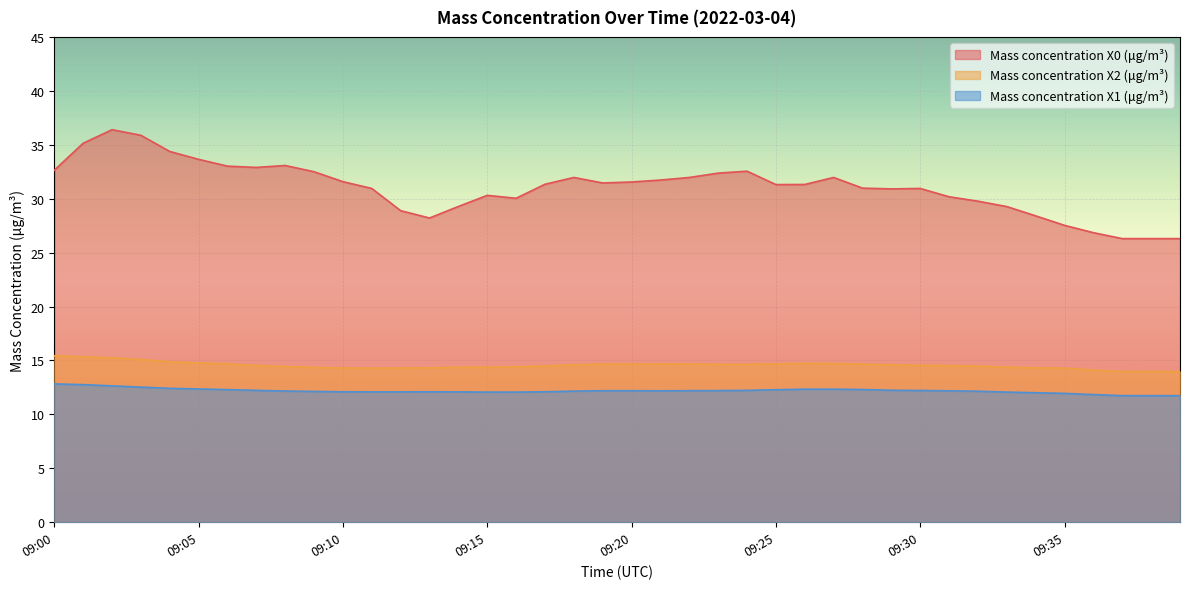

What is the difference between the Mass concentration X2 (μg/m³) values at 09:22 and 09:37?

0.7